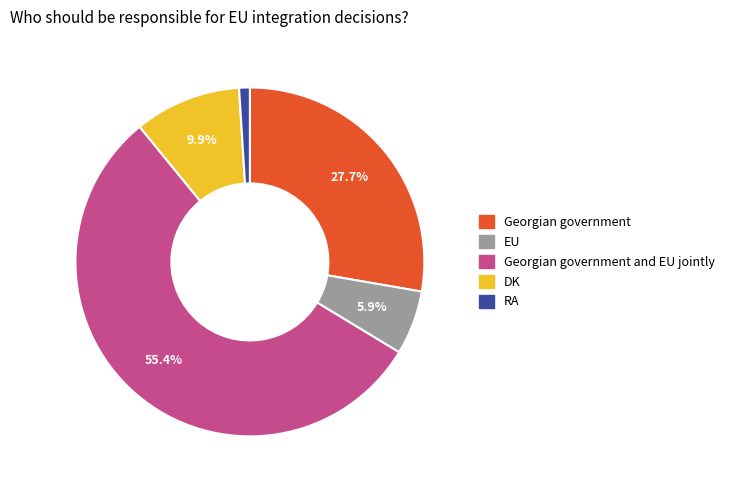

Is there a majority slice in this chart?

Yes